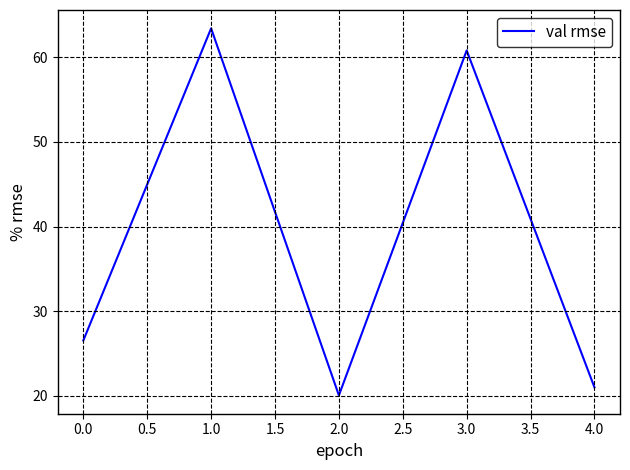

List the labels in order of value, largest first.

1.0, 3.0, 0.0, 4.0, 2.0